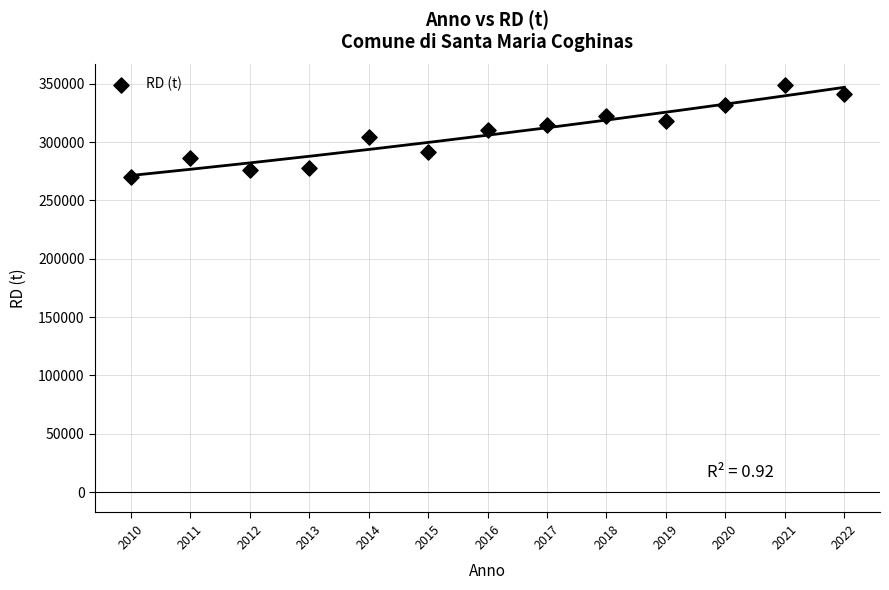

What is the range of Y values (max minus min)?

78869